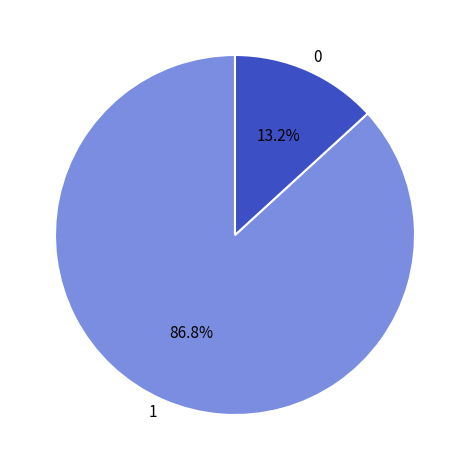

Does any single category account for the majority?

Yes